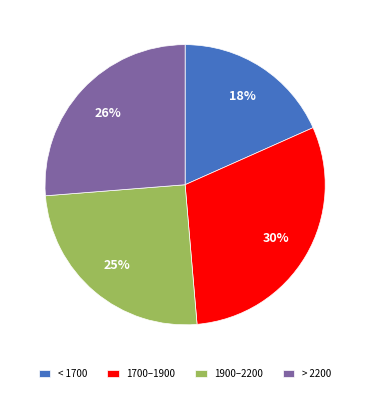

To the nearest percent, what percentage of the pie is 1700–1900?

30%